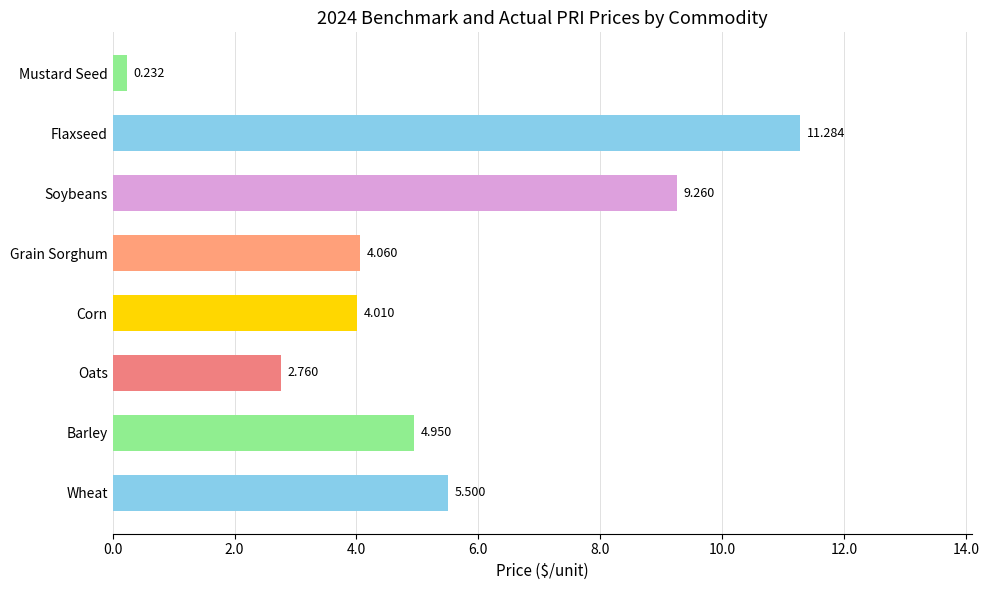

Rank the categories by value from lowest to highest.

Mustard Seed, Oats, Corn, Grain Sorghum, Barley, Wheat, Soybeans, Flaxseed